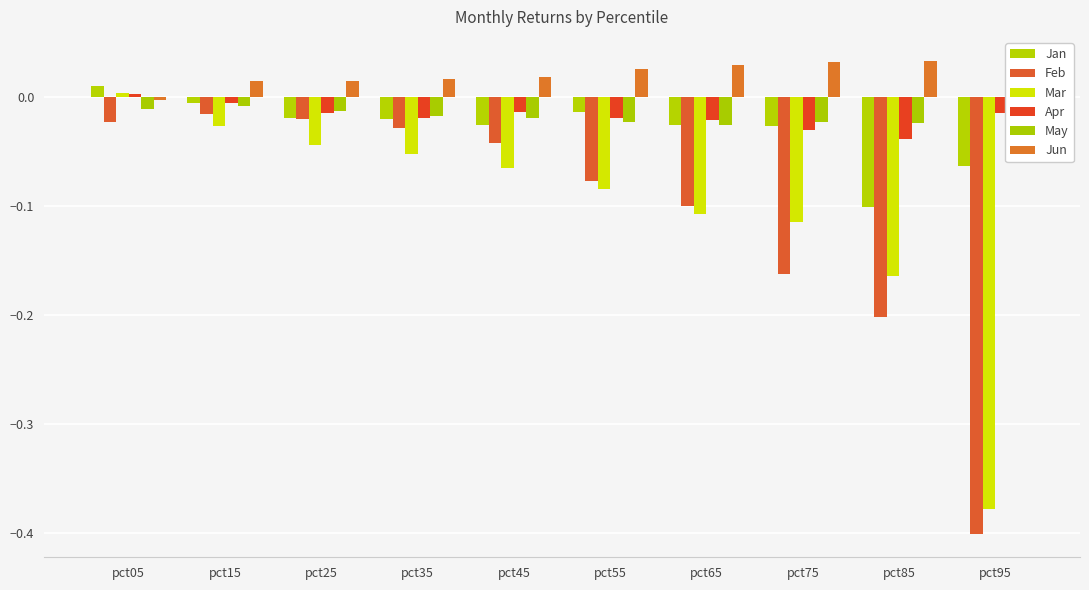

How many values in Mar are above zero?

1